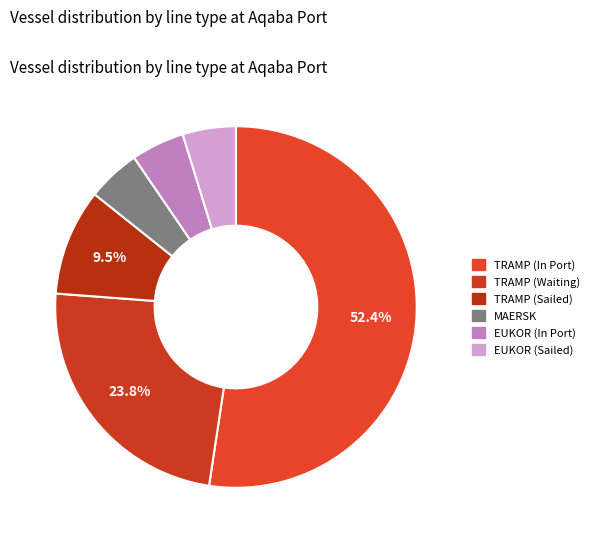

How many slices are in this pie chart?

6